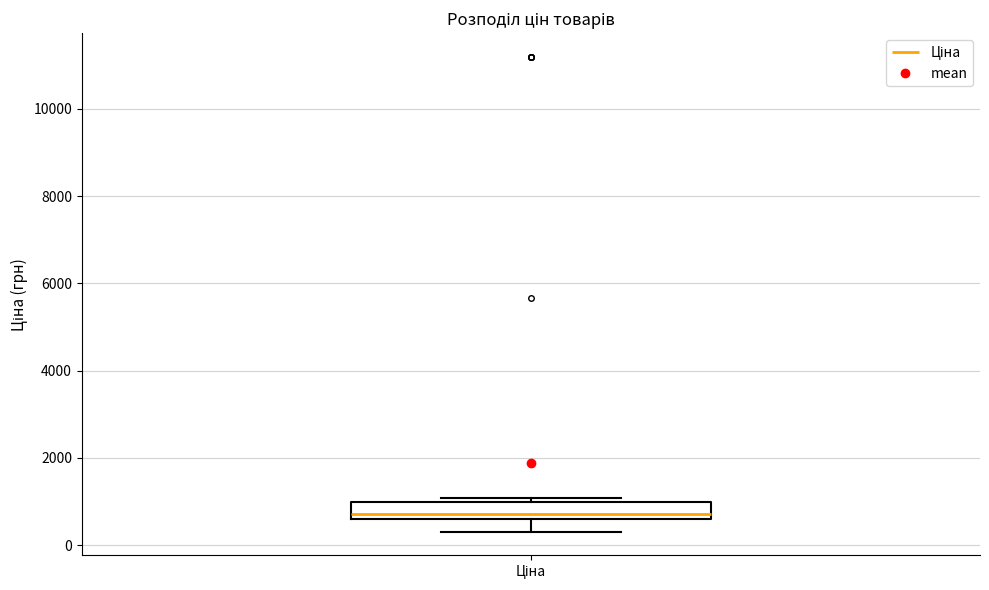

Transcribe this box plot: give where the median line is, the range the box spans, and where the two whiskers end, as read against the y-axis. The values are not printed on the chart, so give them approximately, as read against the axis.

median 800, box 600 to 1000, whiskers 400 to 1000 (just above the box's upper edge)